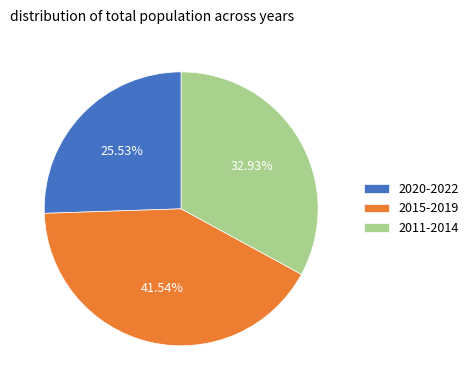

Combined, do 2015-2019 and 2011-2014 account for over 50%?

Yes